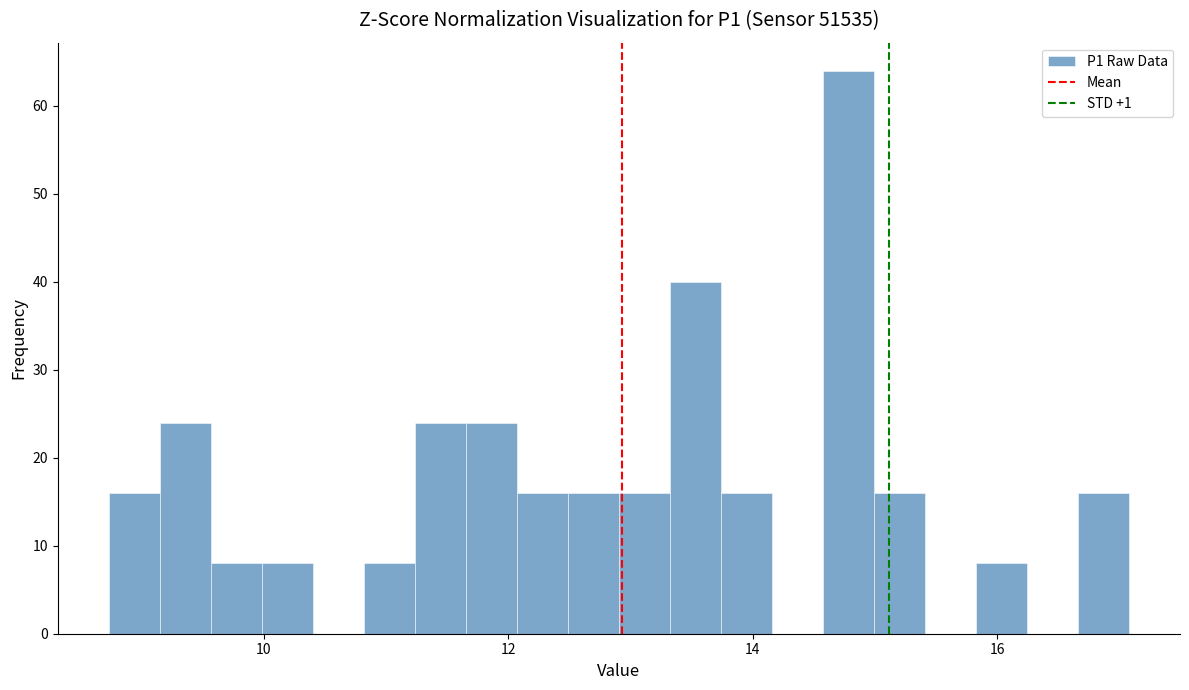

Around what value on the x-axis is the tallest bar? Give the approximate position of its centre, as read against the axis.

14.8